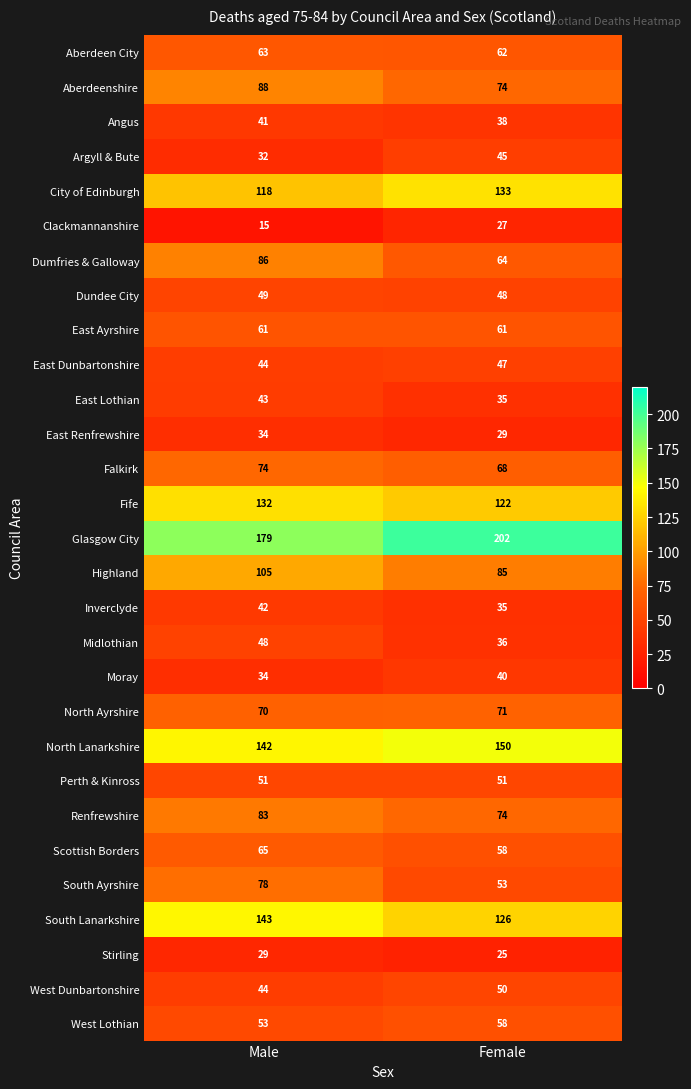

Rank the series by their maximum value, from highest to lowest.

Glasgow City, North Lanarkshire, South Lanarkshire, City of Edinburgh, Fife, Highland, Aberdeenshire, Dumfries & Galloway, Renfrewshire, South Ayrshire, Falkirk, North Ayrshire, Scottish Borders, Aberdeen City, East Ayrshire, West Lothian, Perth & Kinross, West Dunbartonshire, Dundee City, Midlothian, East Dunbartonshire, Argyll & Bute, East Lothian, Inverclyde, Angus, Moray, East Renfrewshire, Stirling, Clackmannanshire